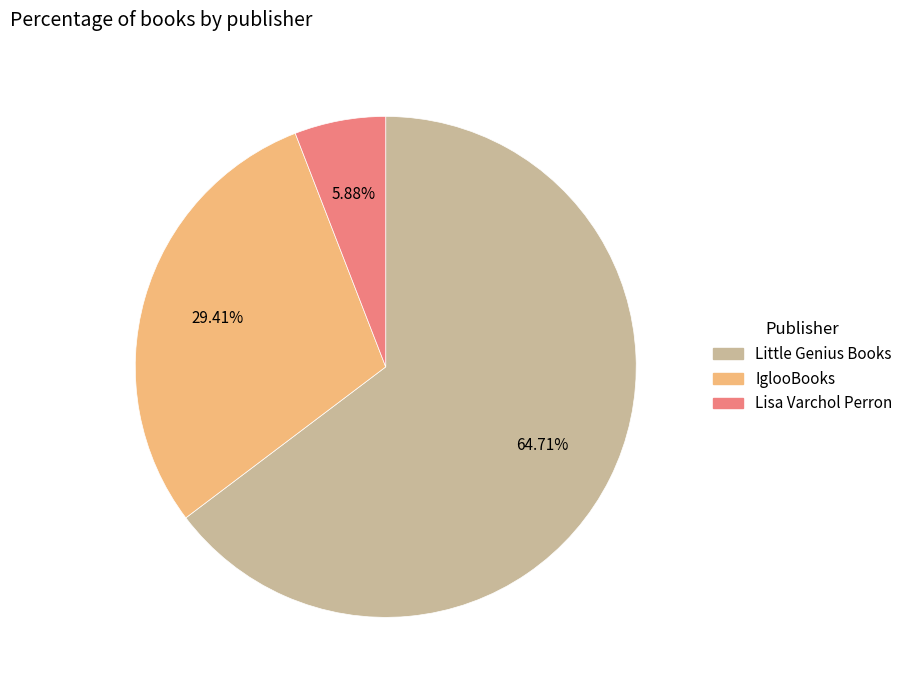

What percentage is the Lisa Varchol Perron slice, to the nearest percent?

6%